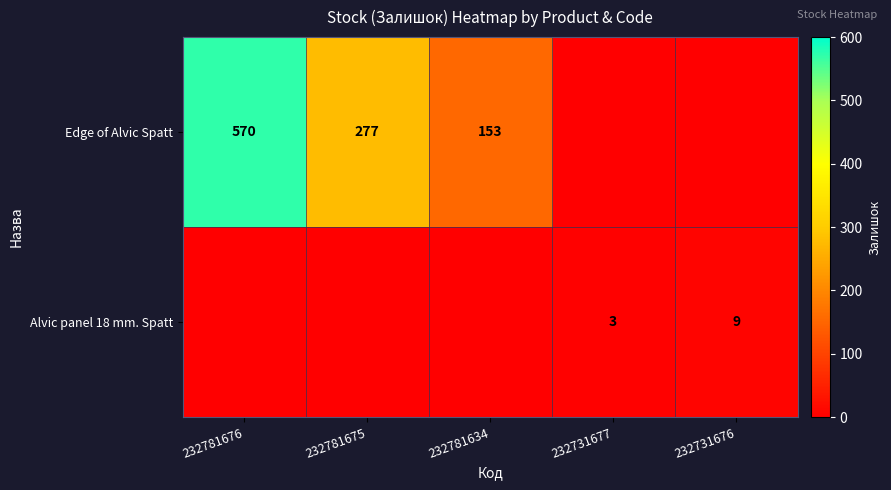

What is the total value across all series at 232731676?

9